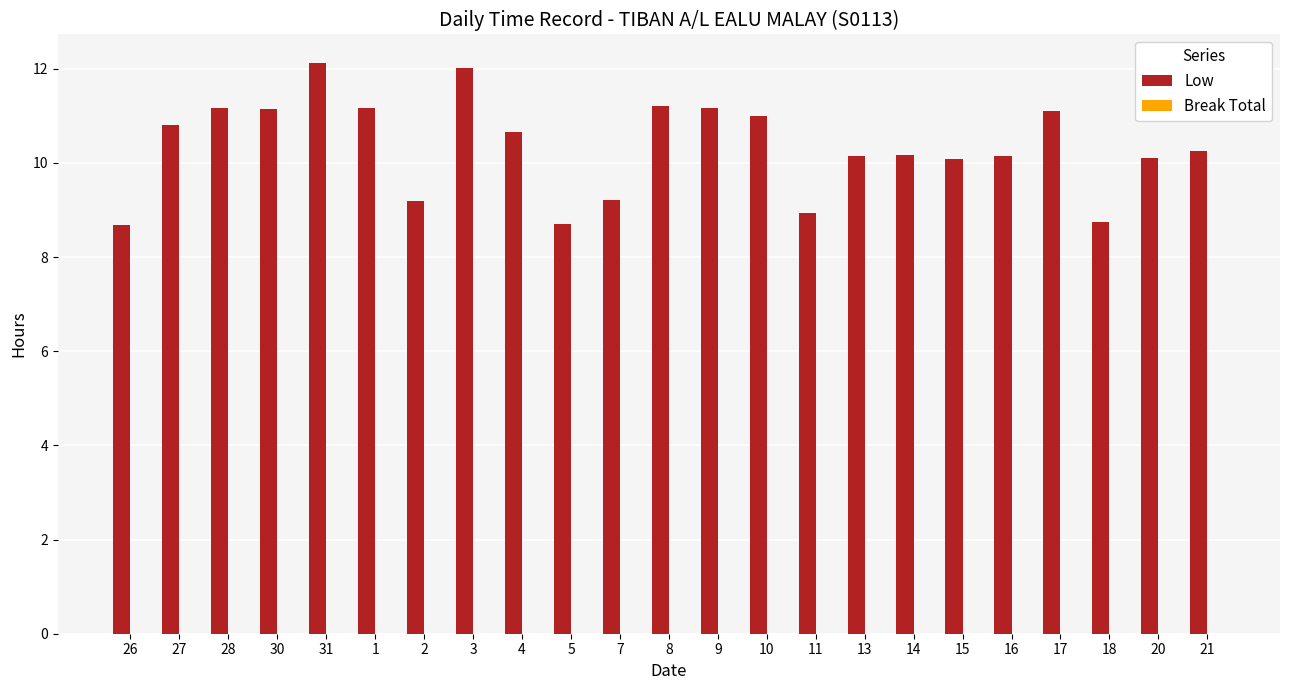

How many bars are there in total?

23